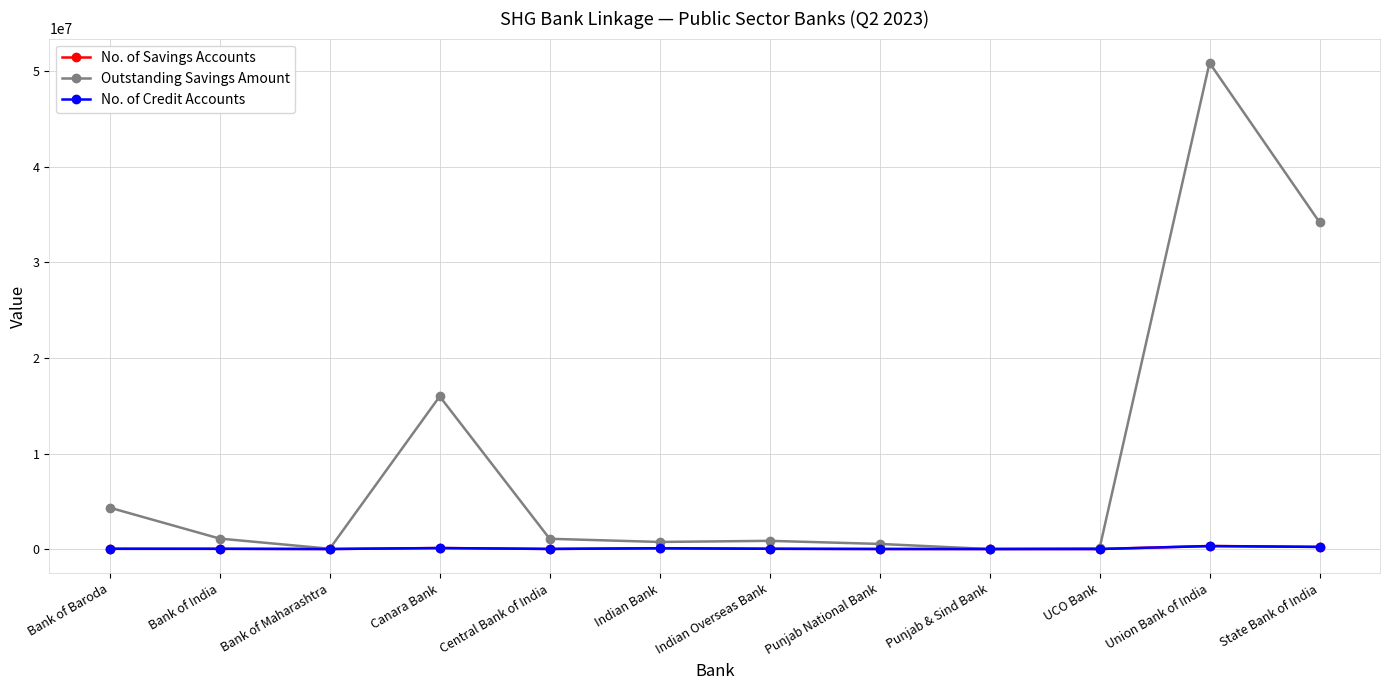

At which category is the sum across all series the highest?

Union Bank of India